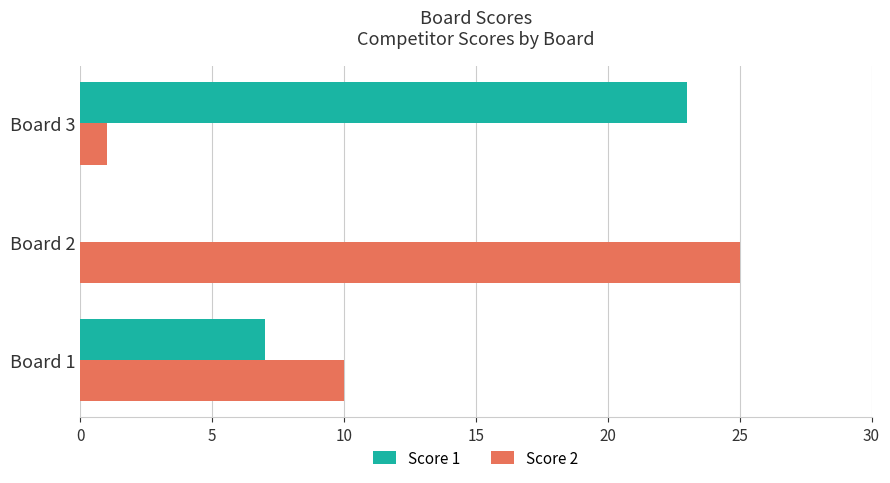

What is the average value of the Score 1 series?

10